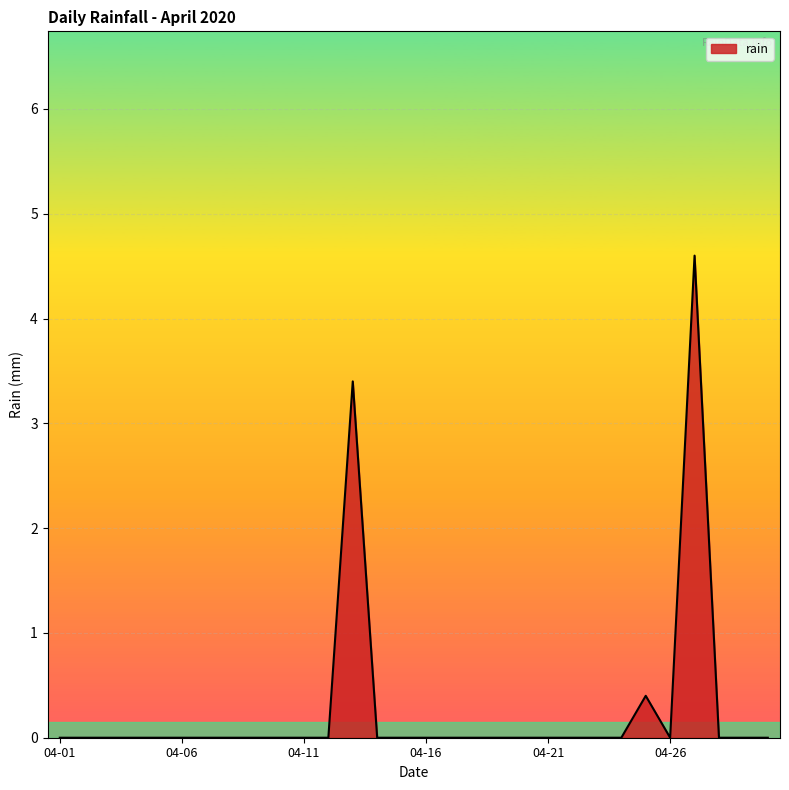

Reading right to left, transcribe all the data shown in this chart.

0.0	0.0	0.0	4.6	0.0	0.4	0.0	0.0	0.0	0.0	0.0	0.0	0.0	0.0	0.0	0.0	0.0	3.4	0.0	0.0	0.0	0.0	0.0	0.0	0.0	0.0	0.0	0.0	0.0	0.0